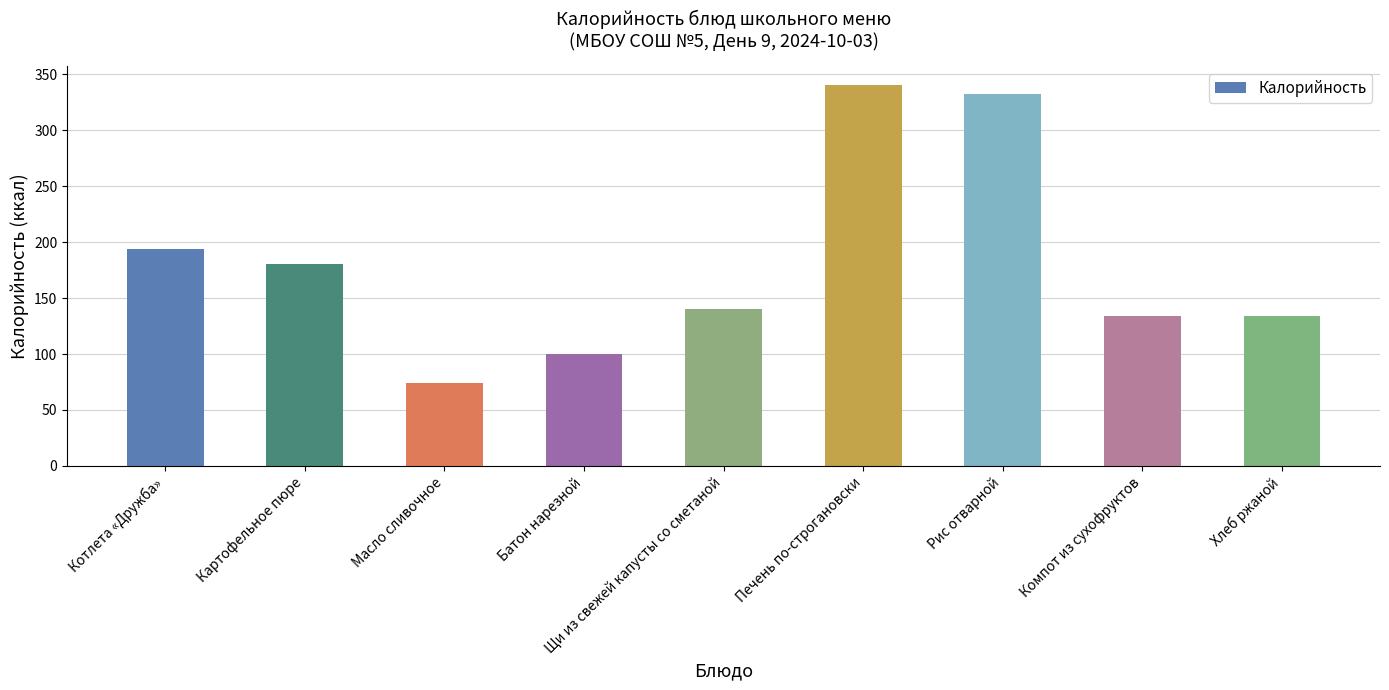

What is the change in value from Котлета «Дружба» to Рис отварной?

+138